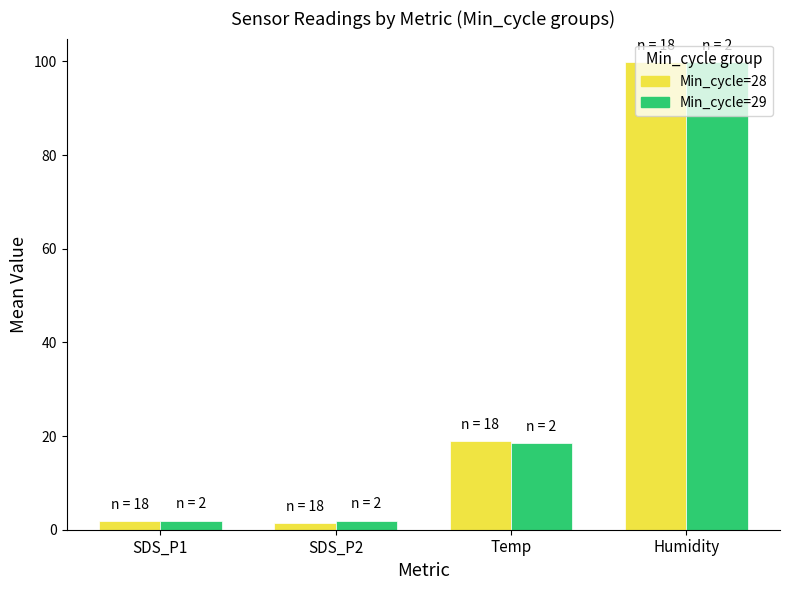

Does the chart contain stacked bars?

No